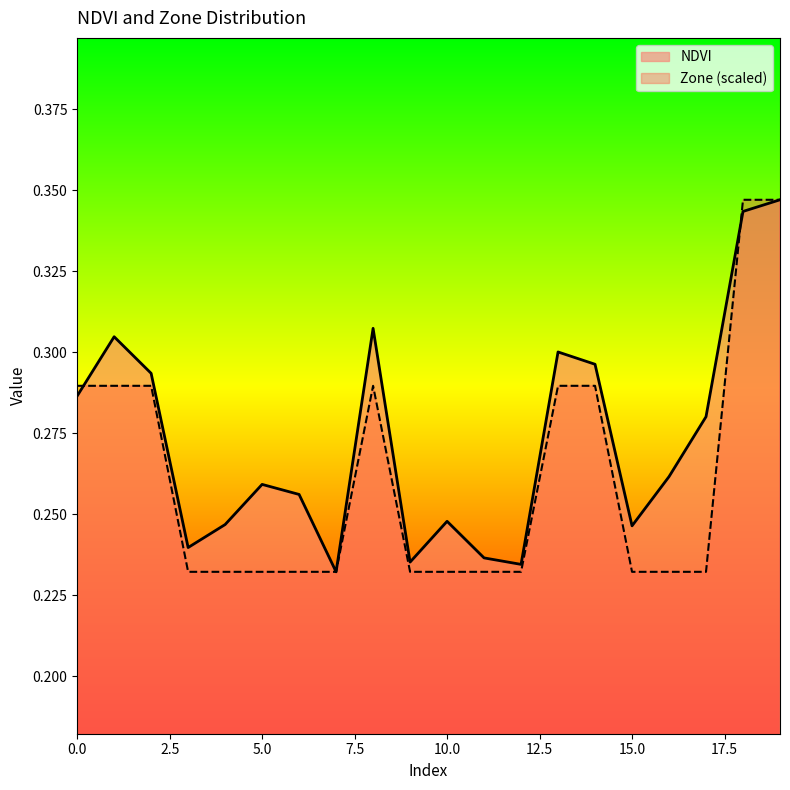

At 19, list the series in order from smallest to largest.

NDVI, Zone